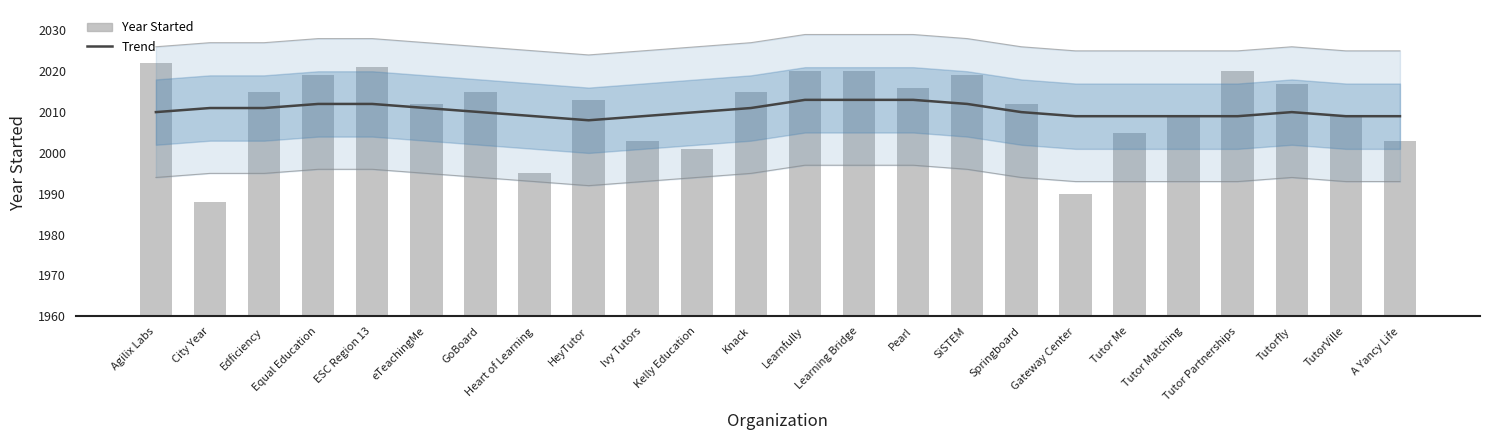

Which category has the highest value across all series?

Agilix Labs